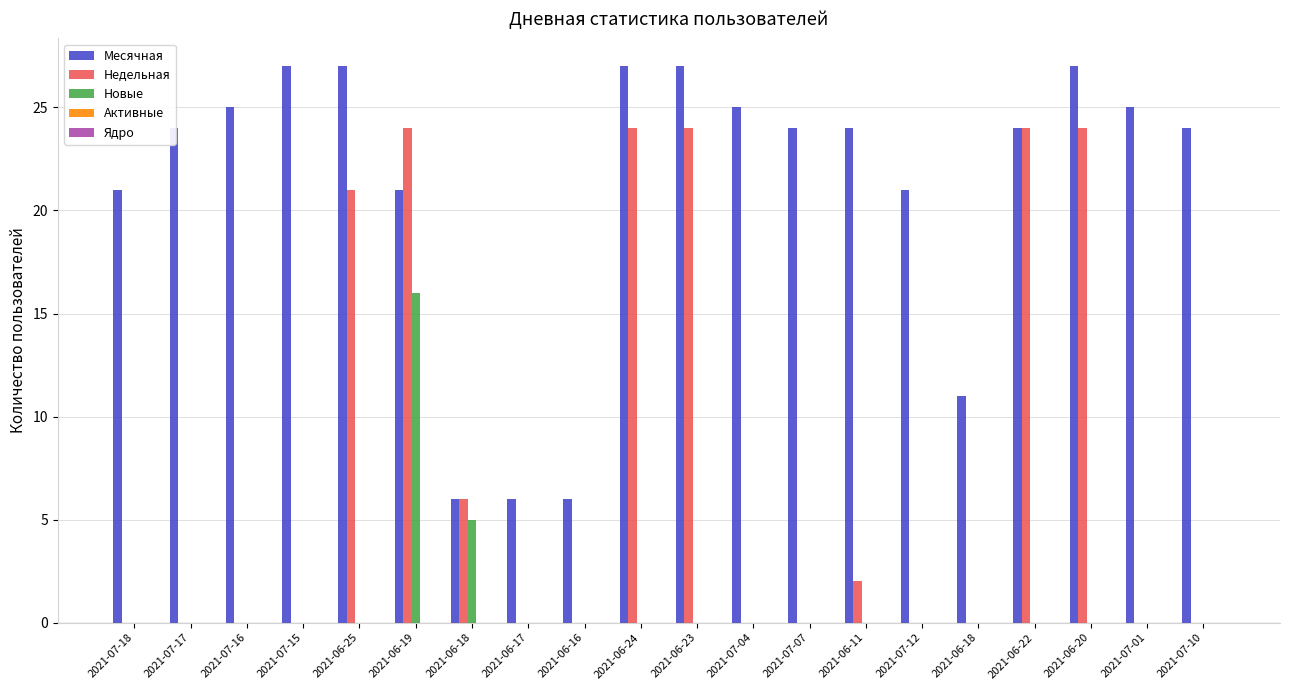

Which series changed the most between 2021-06-18 and 2021-06-22?

Месячная